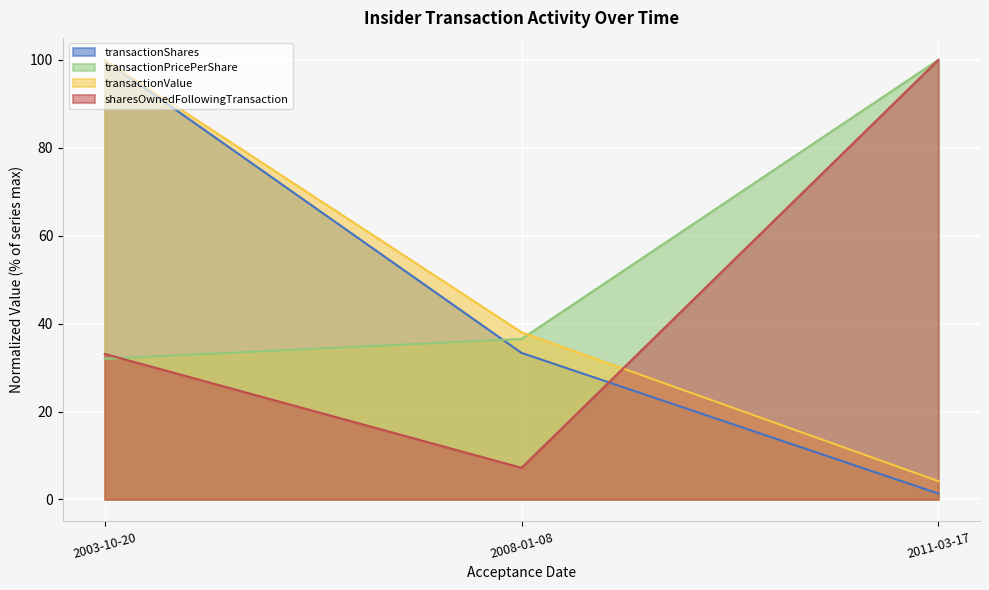

At 2003-10-20, list the series in order from smallest to largest.

transactionPricePerShare, sharesOwnedFollowingTransaction, transactionShares, transactionValue